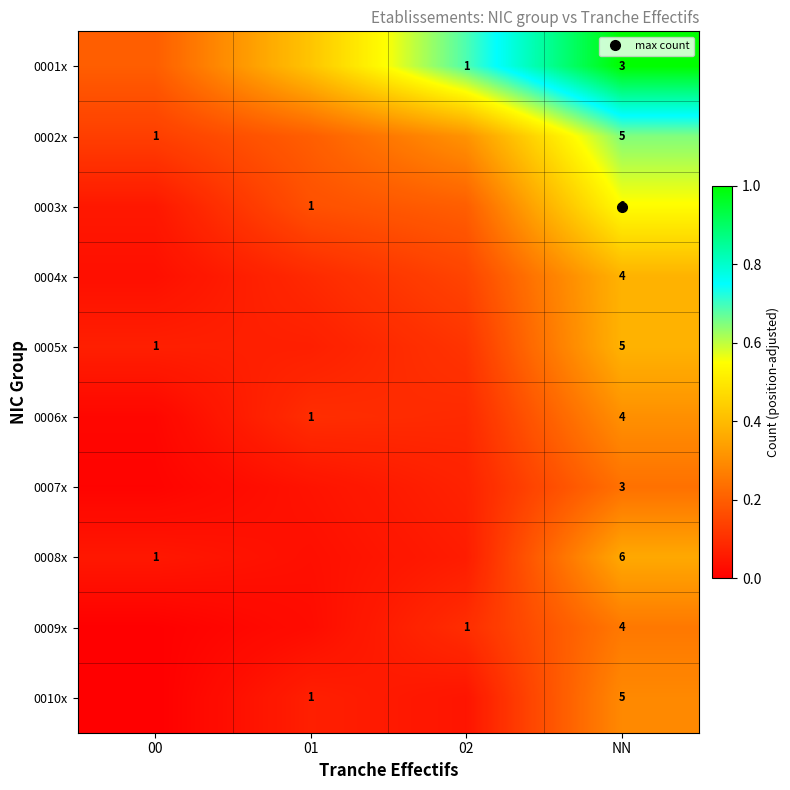

At how many categories does at least one series exceed 0?

4